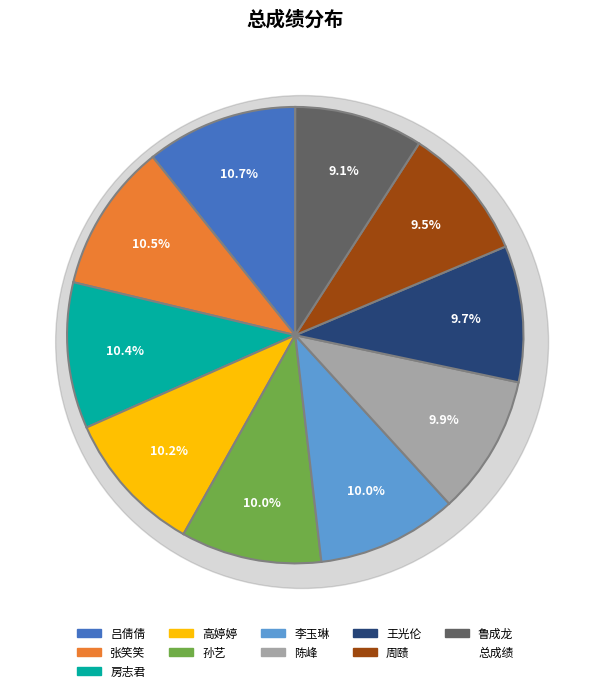

True or false: 陈峰 accounts for 10% of the total.

True